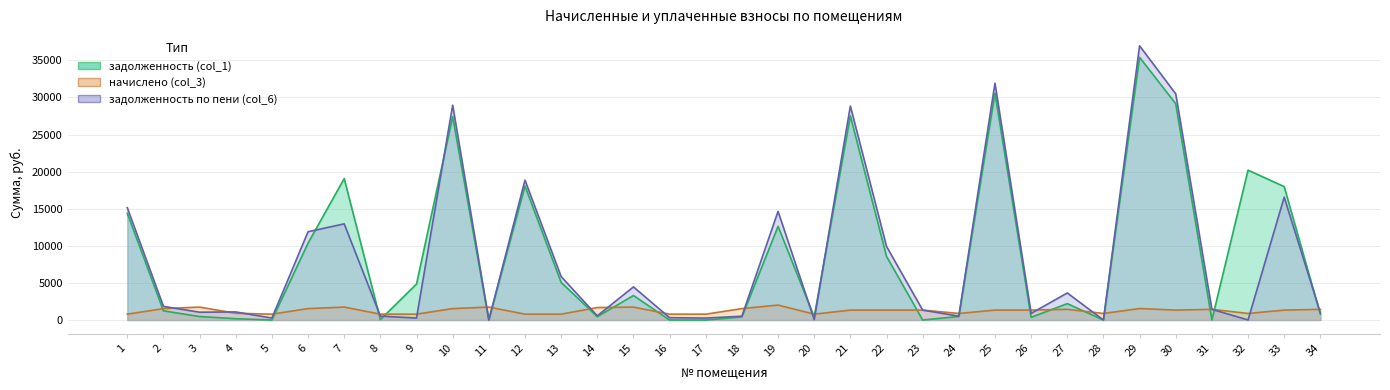

What is the difference between the maximum and minimum values in the начислено (col_3) series?

1226.4